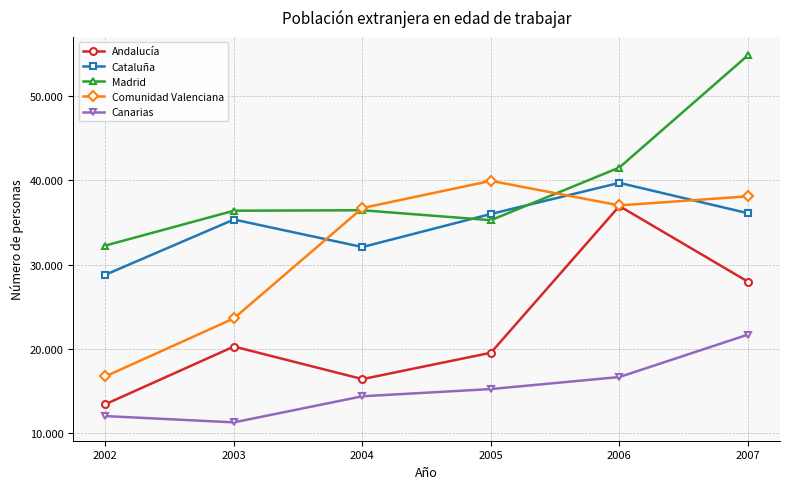

What are all the series names shown in the legend?

Andalucía, Cataluña, Madrid, Comunidad Valenciana, Canarias